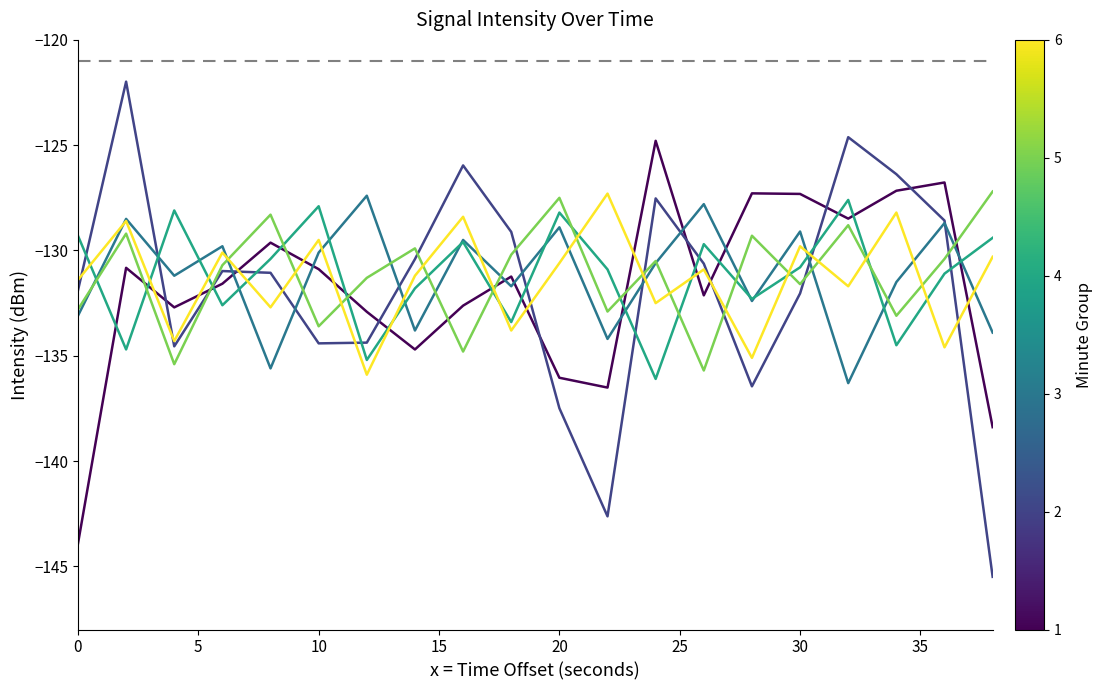

What is the greatest value displayed?

-122.0